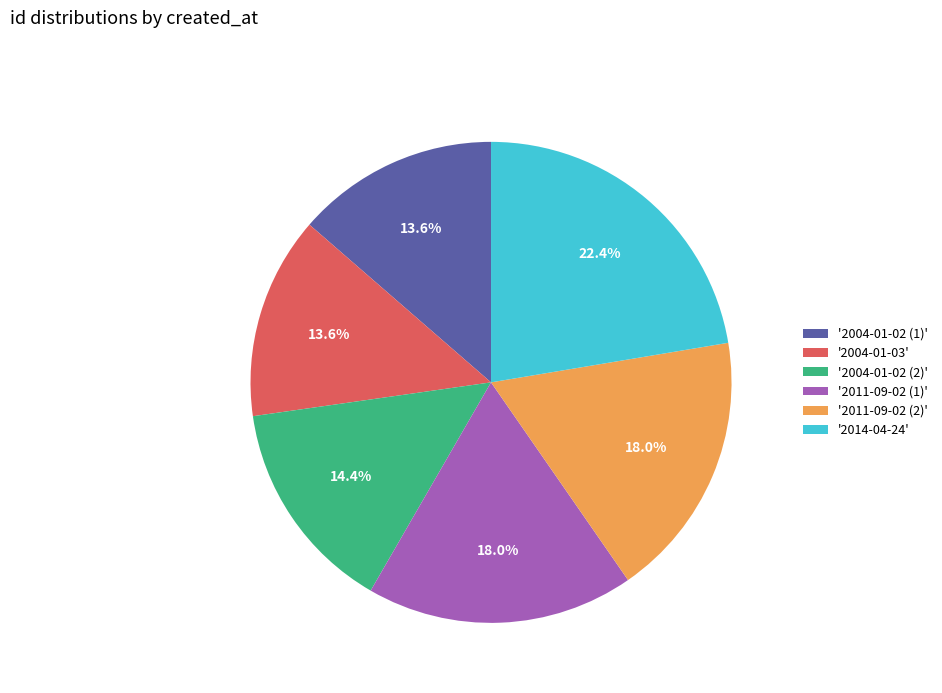

Combined, do '2004-01-02 (2)' and '2014-04-24' account for over 50%?

No